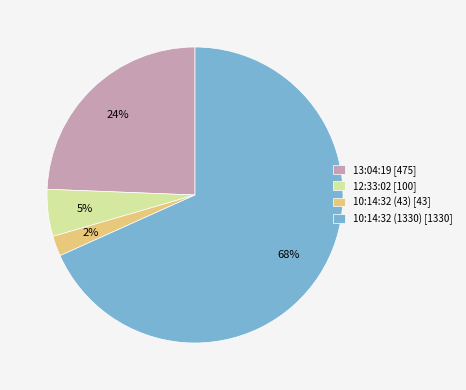

Is there any slice that represents more than half of the pie?

Yes